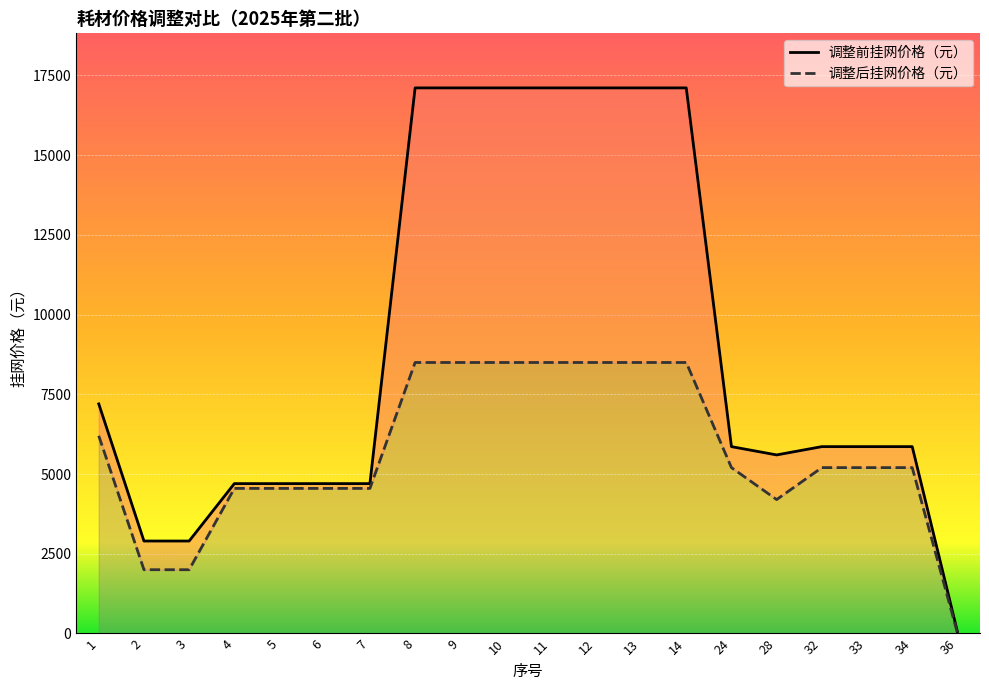

How many data points in 调整前挂网价格（元） are above 5860?

8